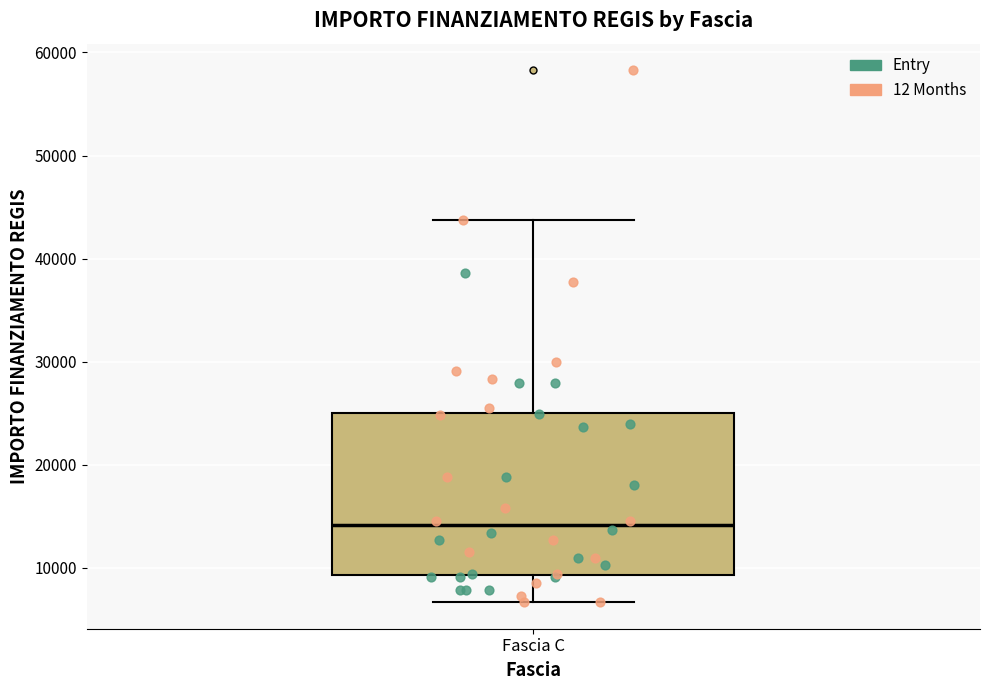

Read this box plot against the y-axis: the position of the median line, the range covered by the box, and the ends of both whiskers. The values are not printed on the chart, so give them approximately, as read against the axis.

median 14000, box 9000 to 25000, whiskers 7000 to 44000